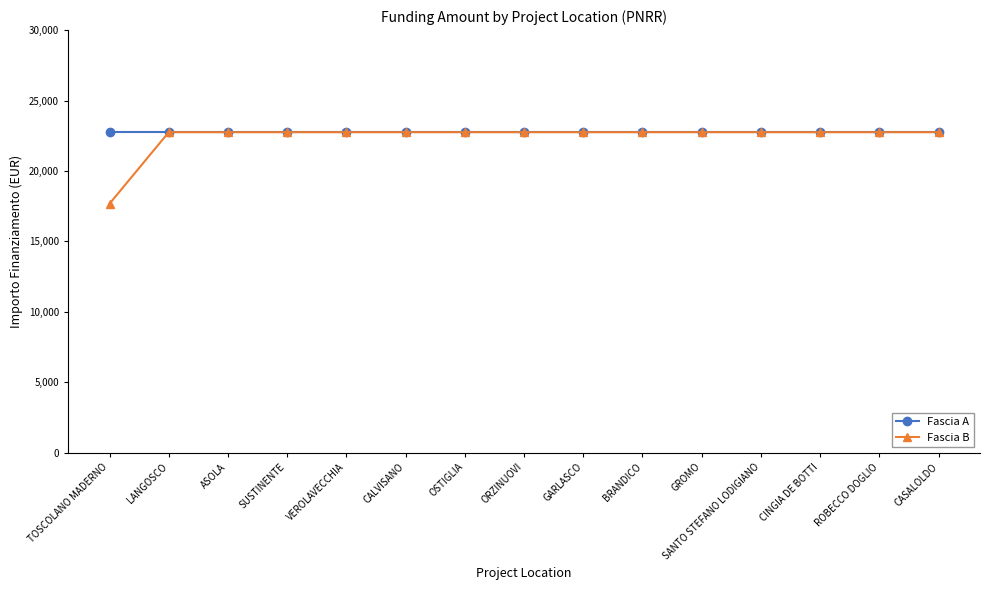

What is the value of the Fascia A point at the 9th from the left?

22750.0